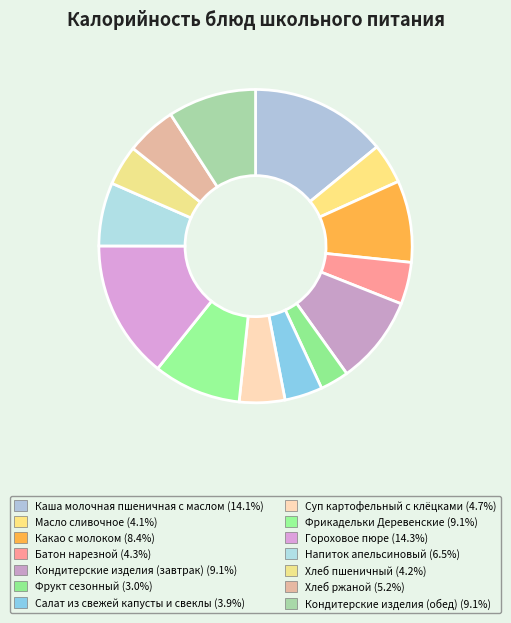

Does any single category account for the majority?

No